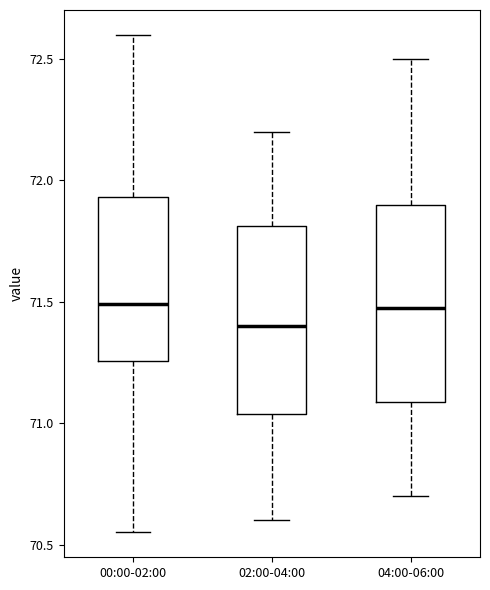

Reading left to right, transcribe this box plot: for each box, give where its median line is, the range the box spans, and where its two whiskers end, as read against the y-axis. The values are not printed on the chart, so give them approximately, as read against the axis.

00:00-02:00: median 71.50, box 71.25 to 71.95, whiskers 70.55 to 72.60
02:00-04:00: median 71.40, box 71.05 to 71.80, whiskers 70.60 to 72.20
04:00-06:00: median 71.50, box 71.10 to 71.90, whiskers 70.70 to 72.50